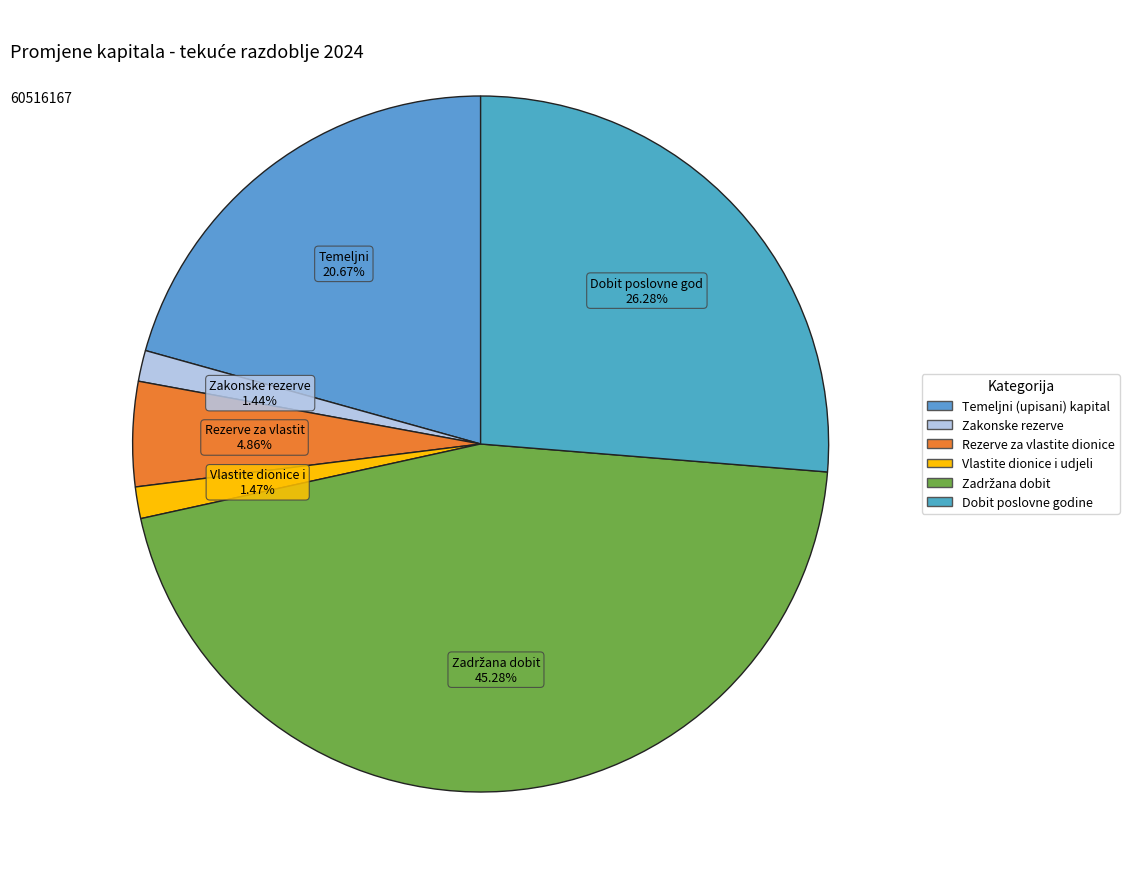

Is the sum of Rezerve za vlastite dionice and Vlastite dionice i udjeli greater than half?

No